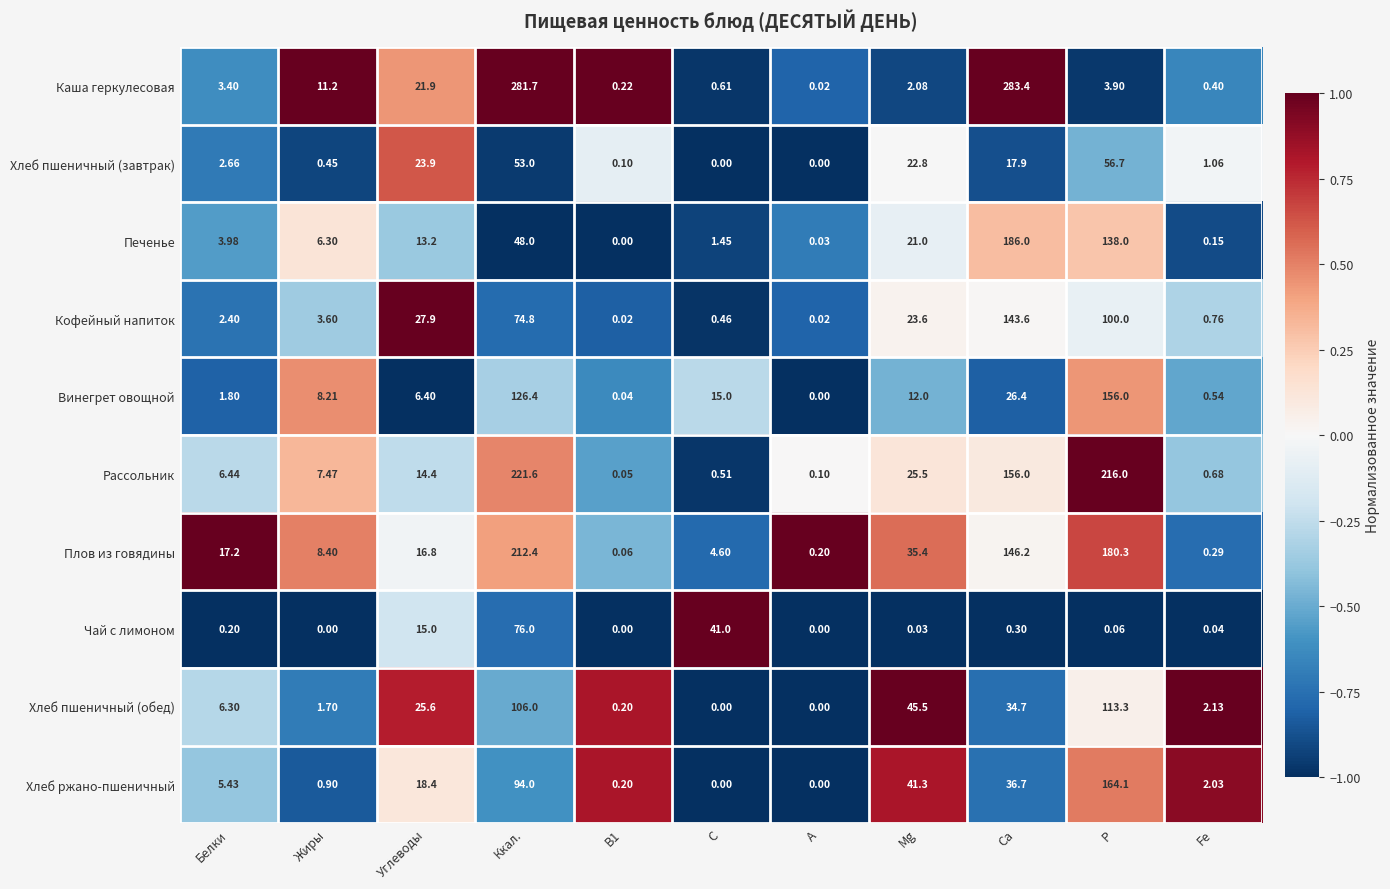

At which label is Рассольник closest to 110?

Са